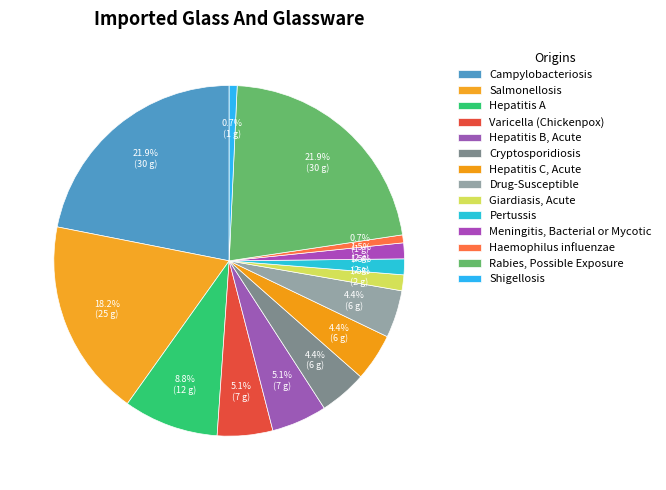

To the nearest percent, what is the difference between the largest and smallest slice percentages?

21%